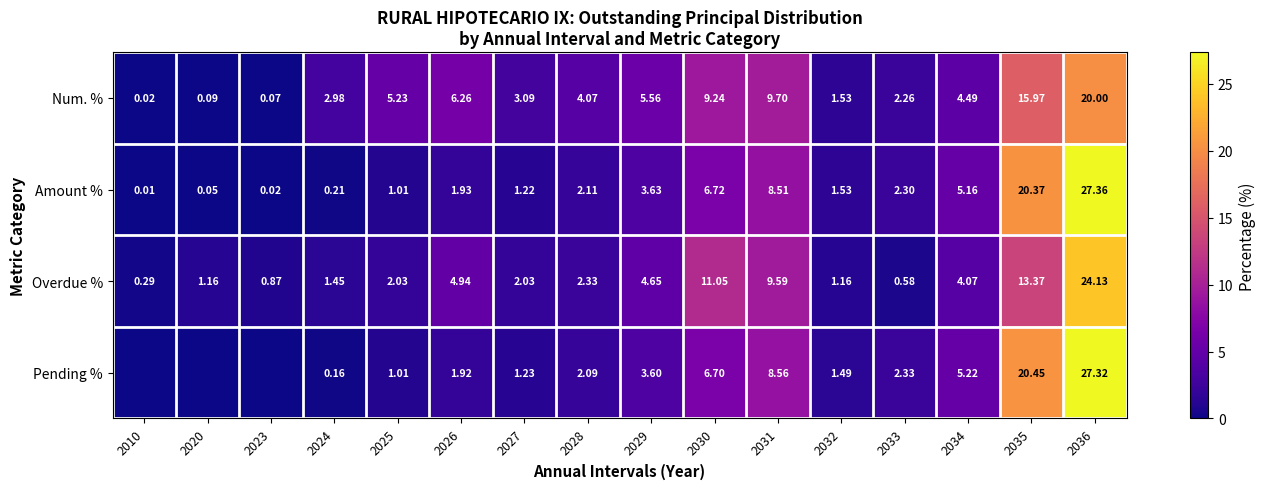

Which series changed the most between 2026 and 2035?

Pending %